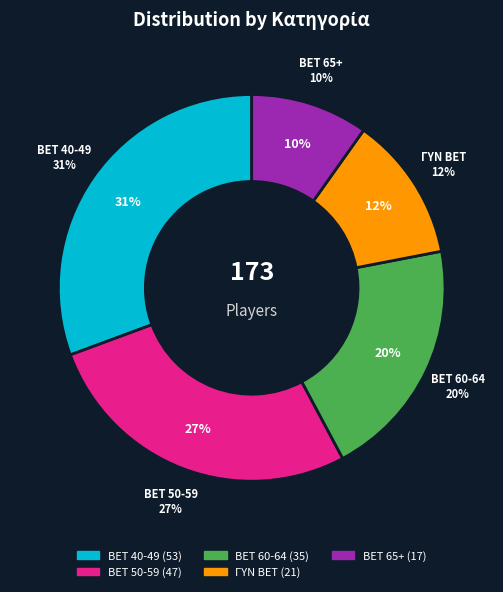

What percentage is the BET 40-49 slice, to the nearest percent?

31%